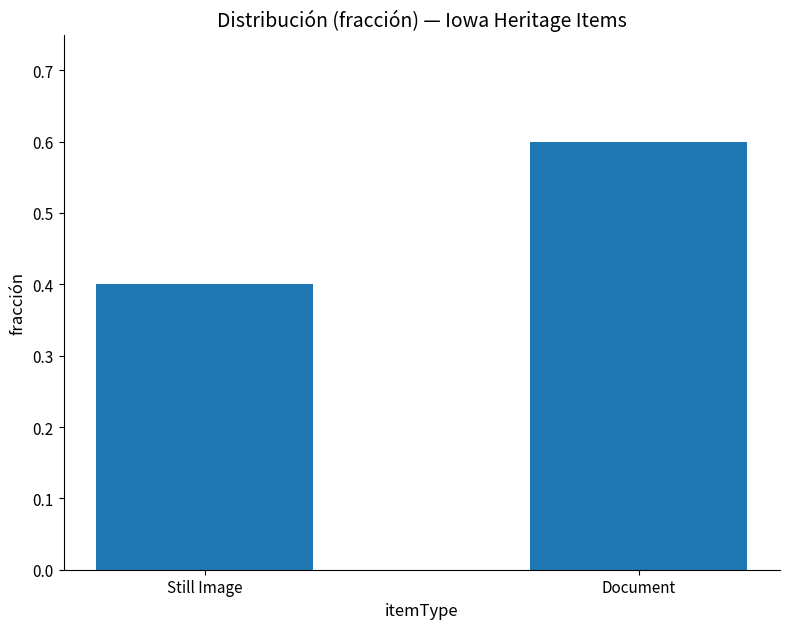

Which category has the highest value across all series?

Document